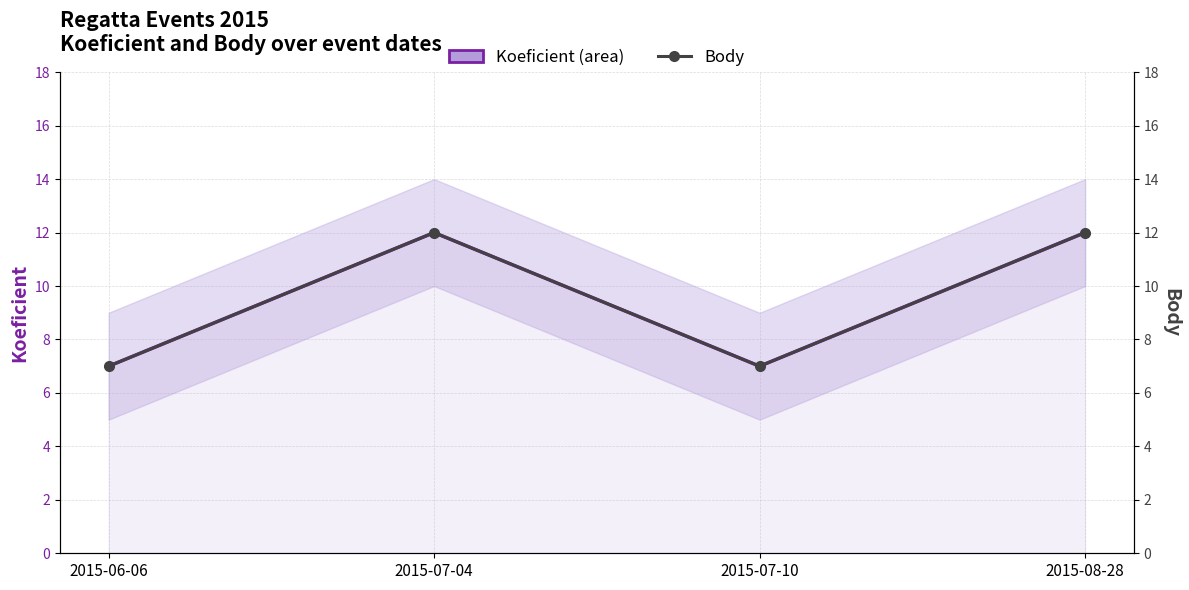

Is it true that Koeficient equals 17 at 2015-07-04?

False